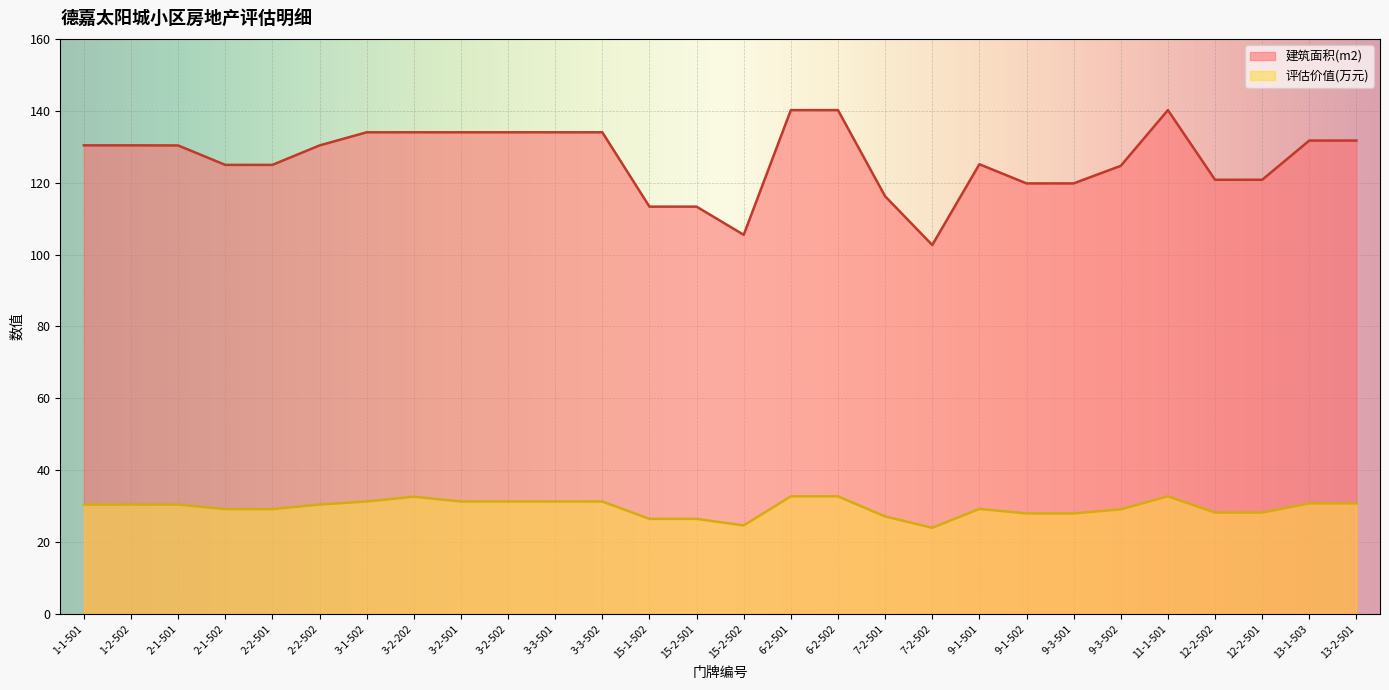

How many distinct data groups are displayed?

2